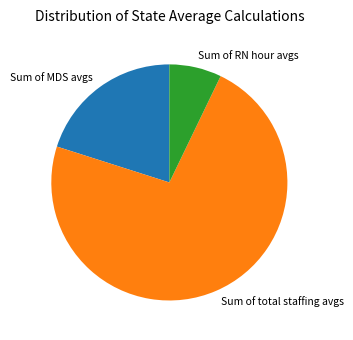

Does Sum of total staffing avgs account for over 50% of the chart?

Yes